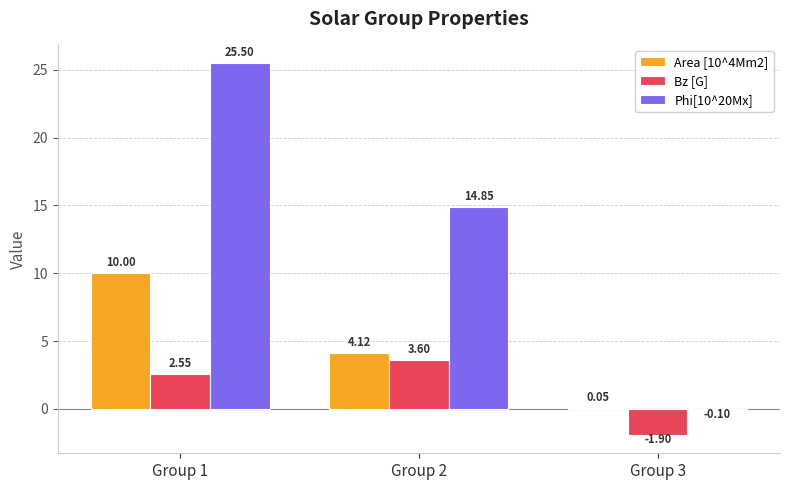

Which category has the highest value across all series?

Group 1